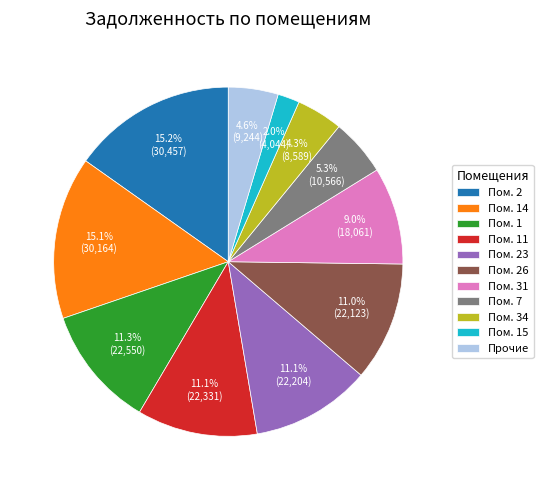

What is the smallest slice in the pie chart?

Пом. 15